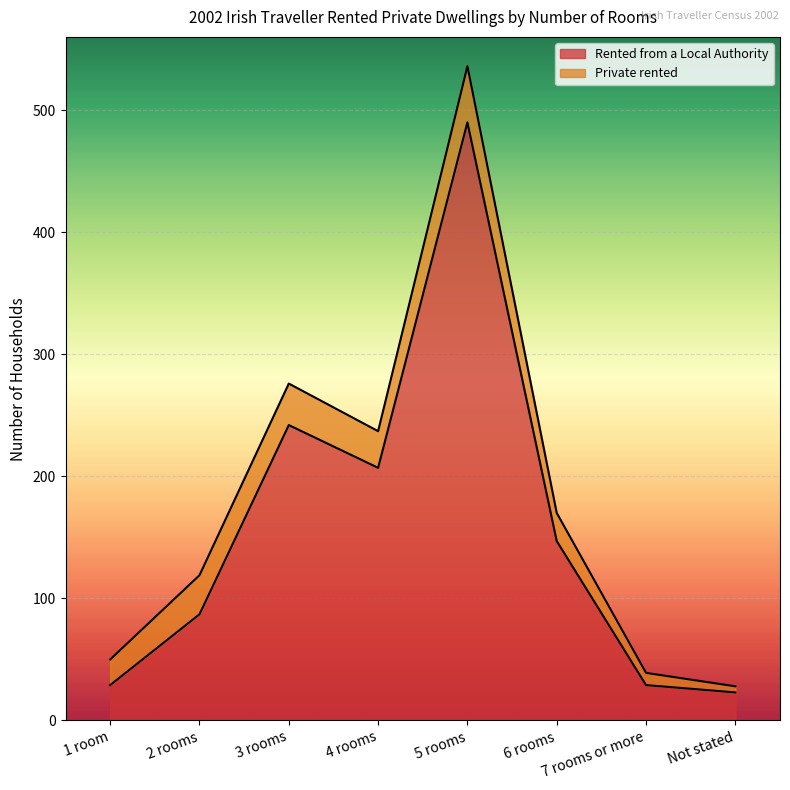

At which label is Rented from a Local Authority closest to 256?

3 rooms